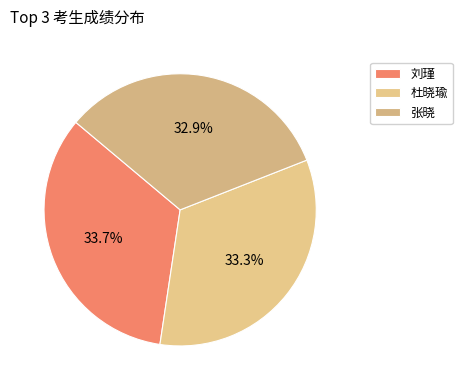

Does 杜晓瑜 account for over 50% of the chart?

No